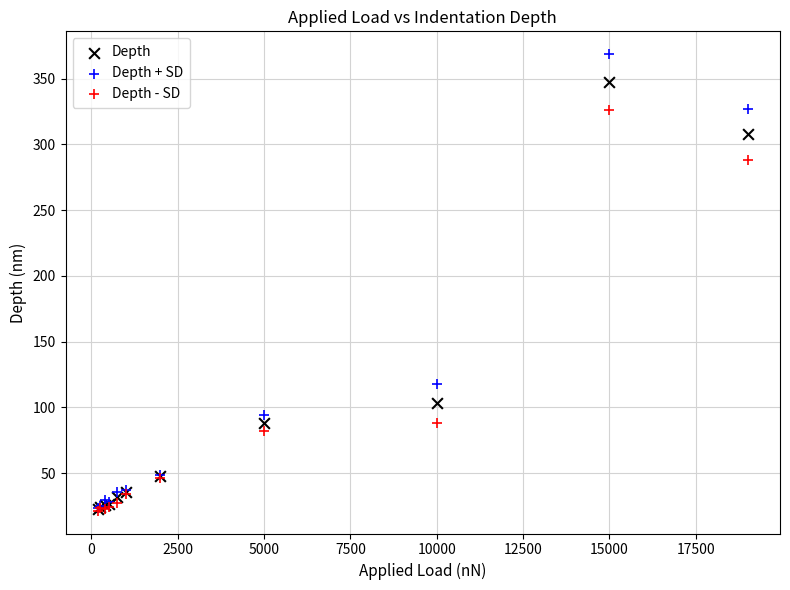

Across all series, what Y value is closest to 195?

117.8